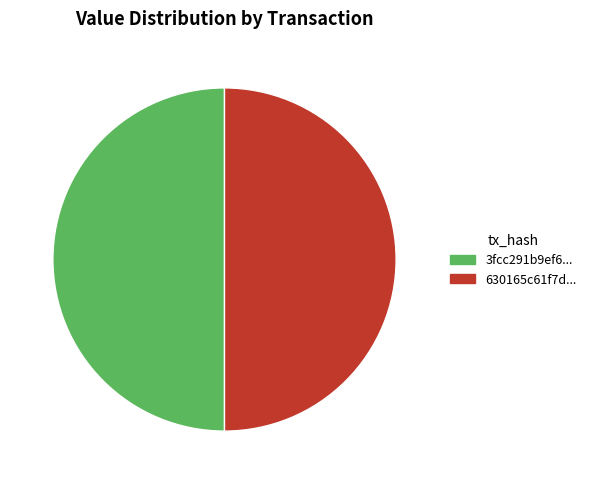

True or false: 3fcc291b9ef6... accounts for 50% of the total.

True